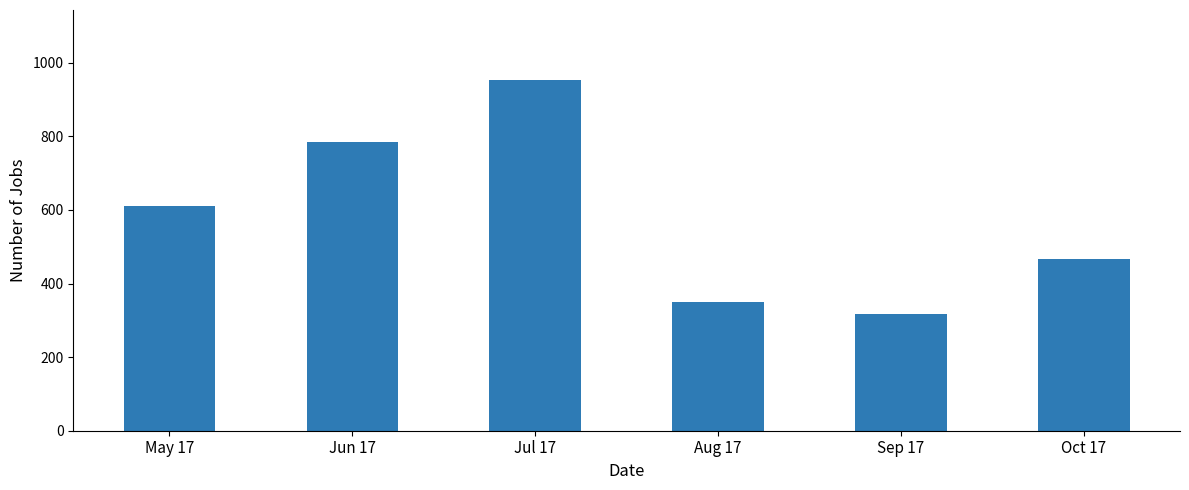

Are the bars horizontal?

No